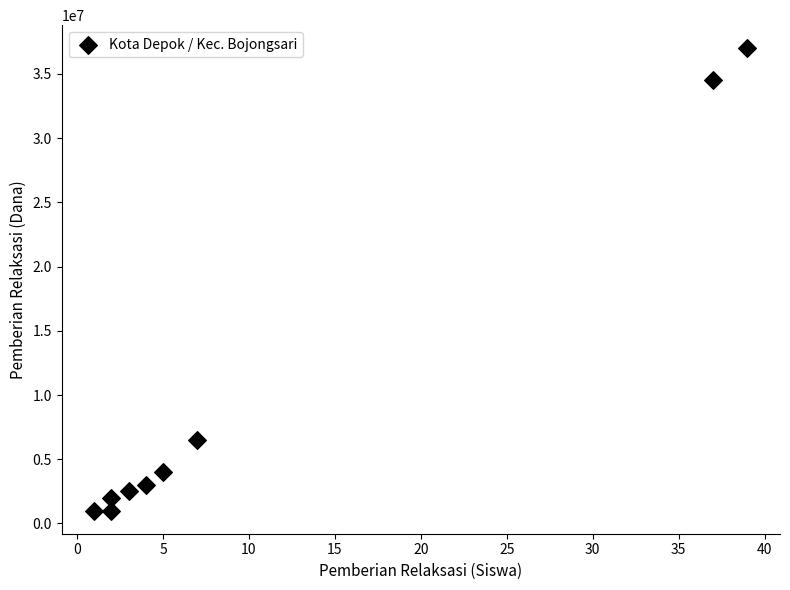

What is the average Y value?

10166667